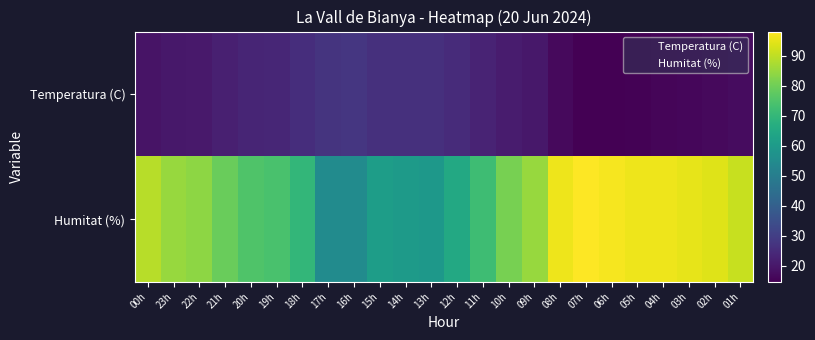

Rank the series by their maximum value, from lowest to highest.

Temperatura (C), Humitat (%)